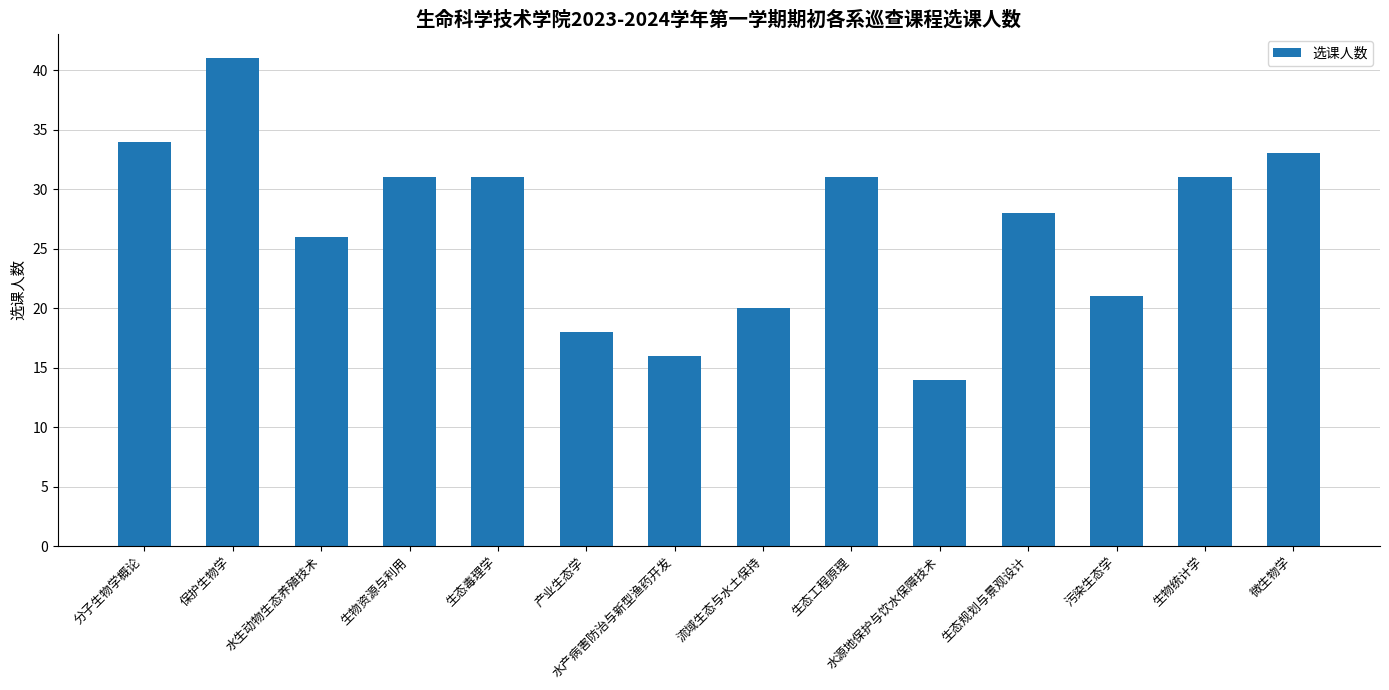

Where does the data first go above 31?

分子生物学概论